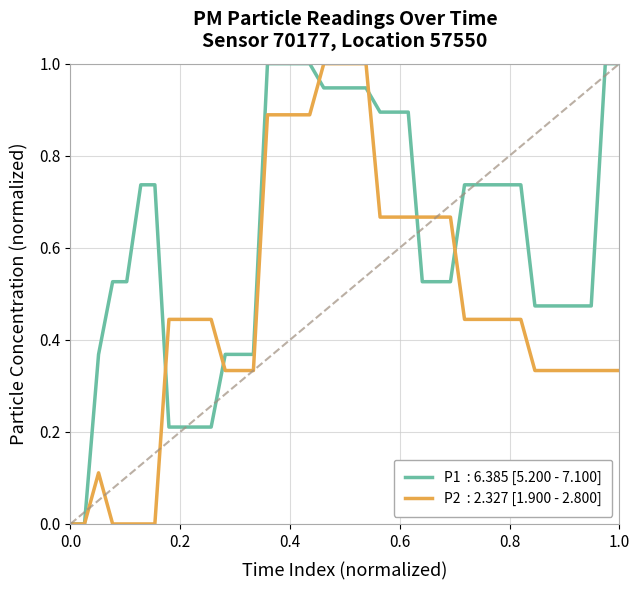

How many lines are shown in the chart?

2